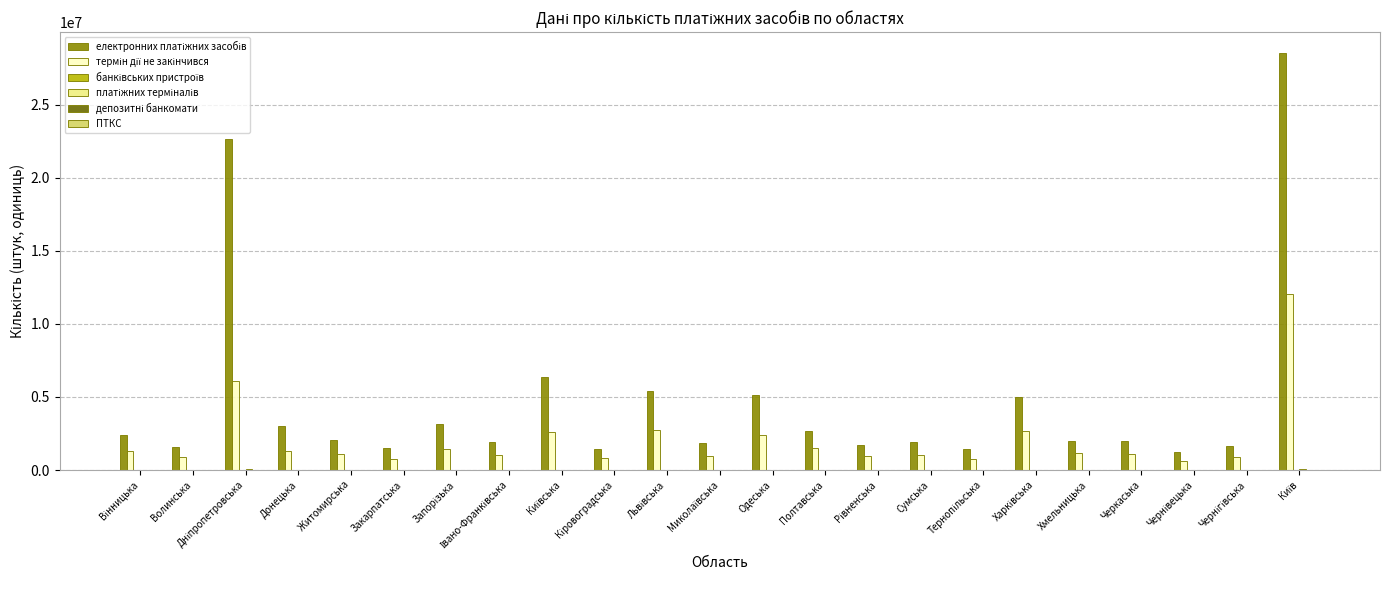

Reading left to right, what are all the values shown in this chart?

електронних платіжних засобів: Вінницька=2405789	Волинська=1602564	Дніпропетровська=22670984	Донецька=2985276	Житомирська=2033895	Закарпатська=1538998	Запорізька=3161396	Івано-Франківська=1913170	Київська=6390362	Кіровоградська=1406299	Львівська=5415137	Миколаївська=1852006	Одеська=5116658	Полтавська=2651462	Рівненська=1734877	Сумська=1938306	Тернопільська=1441796	Харківська=5017396	Хмельницька=2004353	Черкаська=1983409	Чернівецька=1258983	Чернігівська=1649977	Київ=28538092
термін дії не закінчився: Вінницька=1302280	Волинська=918938	Дніпропетровська=6117191	Донецька=1320781	Житомирська=1092462	Закарпатська=782829	Запорізька=1407982	Івано-Франківська=1045852	Київська=2606111	Кіровоградська=799918	Львівська=2771045	Миколаївська=981988	Одеська=2387675	Полтавська=1486573	Рівненська=961535	Сумська=1031628	Тернопільська=750789	Харківська=2672173	Хмельницька=1136610	Черкаська=1128215	Чернівецька=649275	Чернігівська=900610	Київ=12064050
банківських пристроїв: Вінницька=1197	Волинська=726	Дніпропетровська=3014	Донецька=292	Житомирська=957	Закарпатська=796	Запорізька=755	Івано-Франківська=825	Київська=690	Кіровоградська=668	Львівська=1842	Миколаївська=865	Одеська=2026	Полтавська=1230	Рівненська=785	Сумська=893	Тернопільська=654	Харківська=1933	Хмельницька=925	Черкаська=967	Чернівецька=644	Чернігівська=699	Київ=5127
платіжних терміналів: Вінницька=14003	Волинська=9372	Дніпропетровська=38696	Донецька=3716	Житомирська=11590	Закарпатська=8979	Запорізька=9760	Івано-Франківська=13154	Київська=26147	Кіровоградська=9227	Львівська=29076	Миколаївська=8068	Одеська=25182	Полтавська=15335	Рівненська=10520	Сумська=9733	Тернопільська=8136	Харківська=18967	Хмельницька=12279	Черкаська=12480	Чернівецька=7627	Чернігівська=7943	Київ=63370
депозитні банкомати: Вінницька=89	Волинська=39	Дніпропетровська=249	Донецька=5	Житомирська=67	Закарпатська=81	Запорізька=58	Івано-Франківська=63	Київська=92	Кіровоградська=62	Львівська=168	Миколаївська=64	Одеська=210	Полтавська=107	Рівненська=38	Сумська=45	Тернопільська=40	Харківська=352	Хмельницька=55	Черкаська=75	Чернівецька=53	Чернігівська=24	Київ=524
ПТКС: Вінницька=581	Волинська=338	Дніпропетровська=1391	Донецька=108	Житомирська=481	Закарпатська=343	Запорізька=308	Івано-Франківська=389	Київська=243	Кіровоградська=299	Львівська=771	Миколаївська=421	Одеська=932	Полтавська=464	Рівненська=392	Сумська=431	Тернопільська=320	Харківська=665	Хмельницька=415	Черкаська=443	Чернівецька=312	Чернігівська=347	Київ=2515